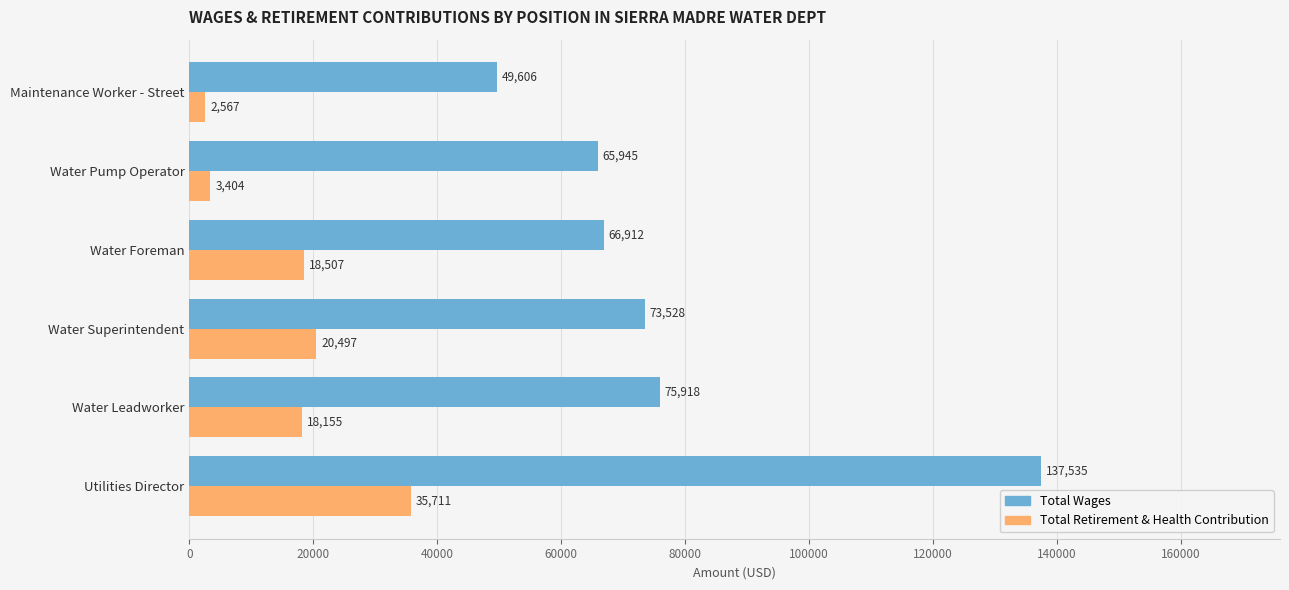

Is the value of Total Retirement & Health Contribution at Water Pump Operator greater than the value of Total Wages at Water Foreman?

No